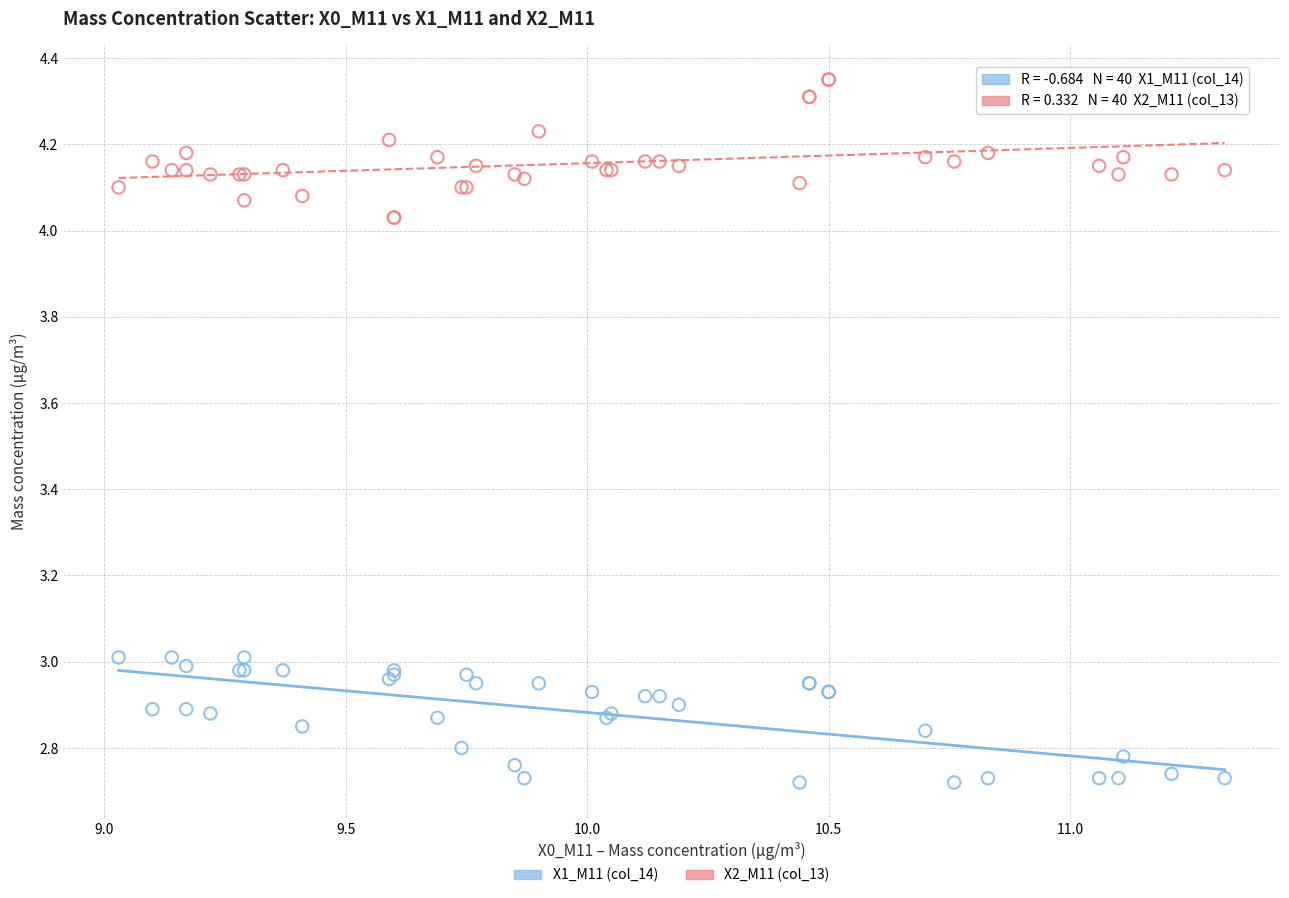

Which series contains the highest Y value?

X2_M11 (col_13)